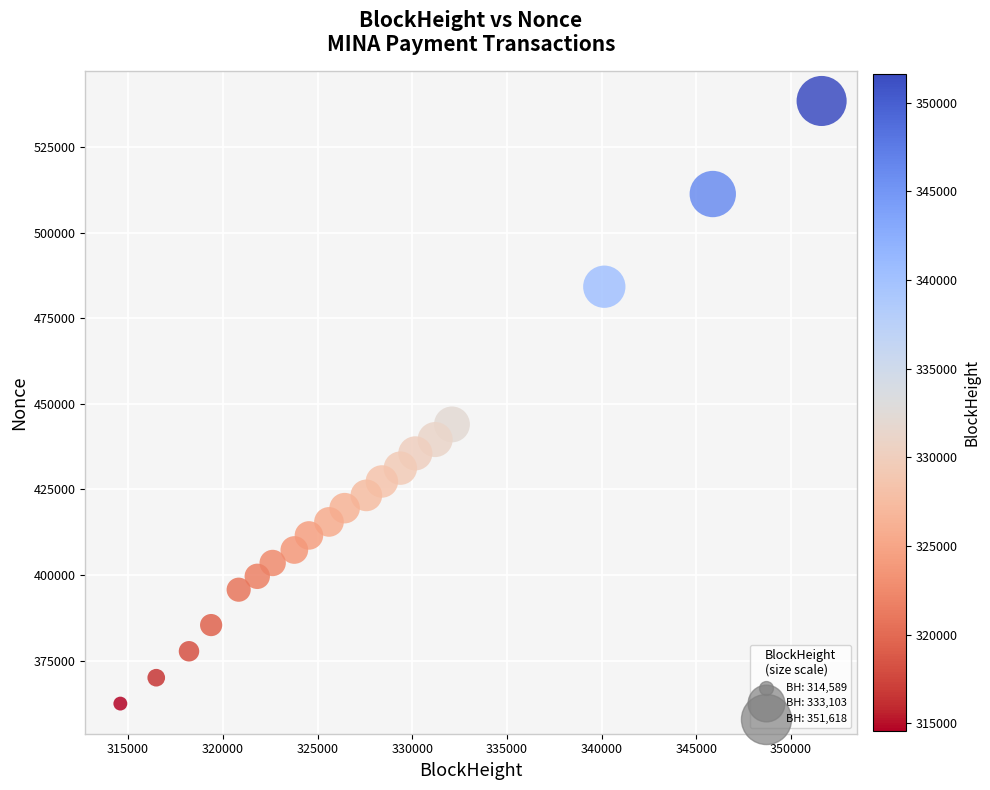

What is the range of X values (max minus min)?

37029